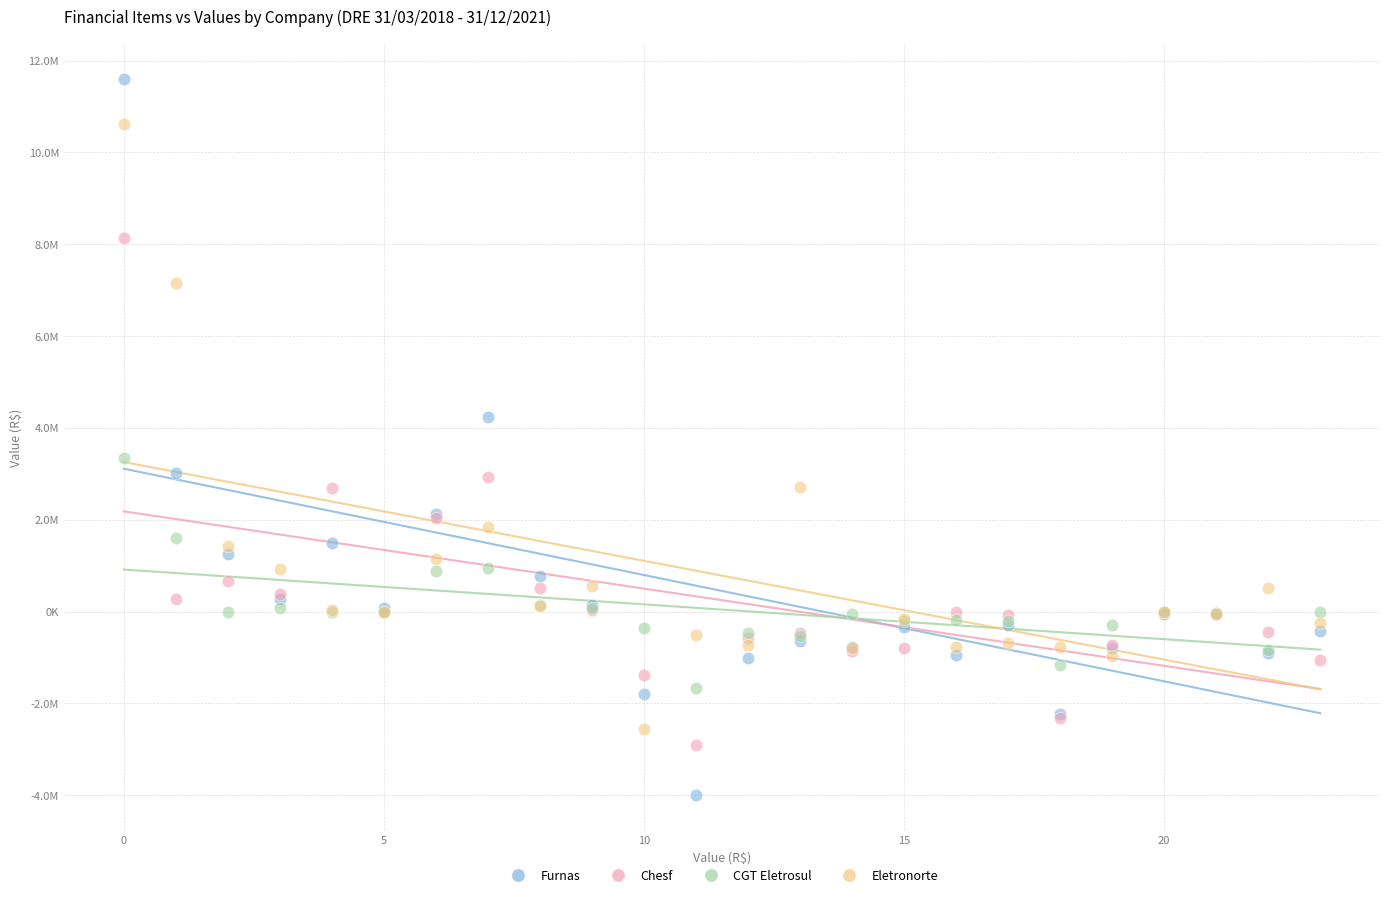

What are all the series names shown in the legend?

Furnas, Chesf, CGT Eletrosul, Eletronorte